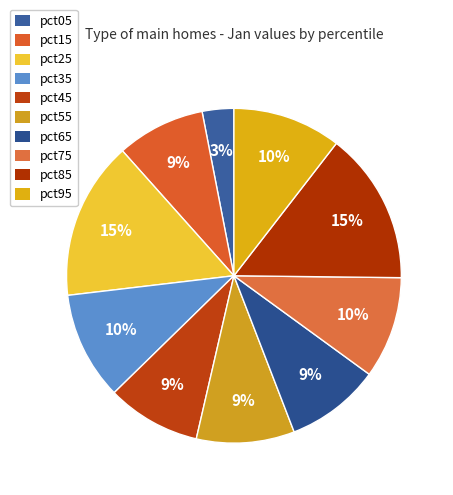

Which category has the smallest portion of the pie?

pct05